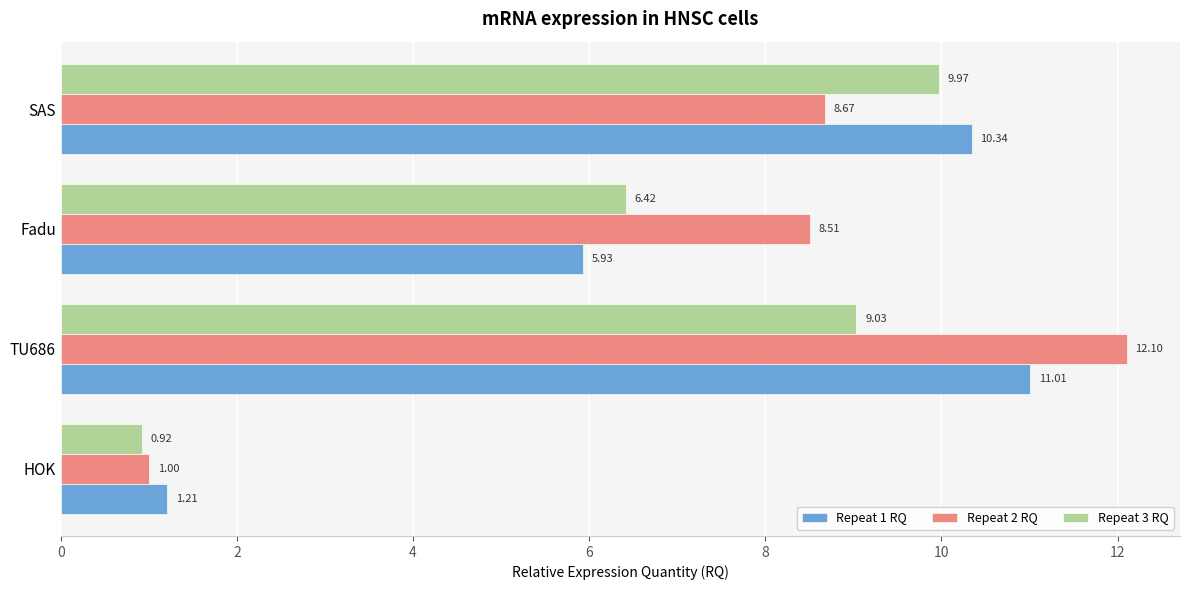

Which series has the widest spread of values?

Repeat 2 RQ